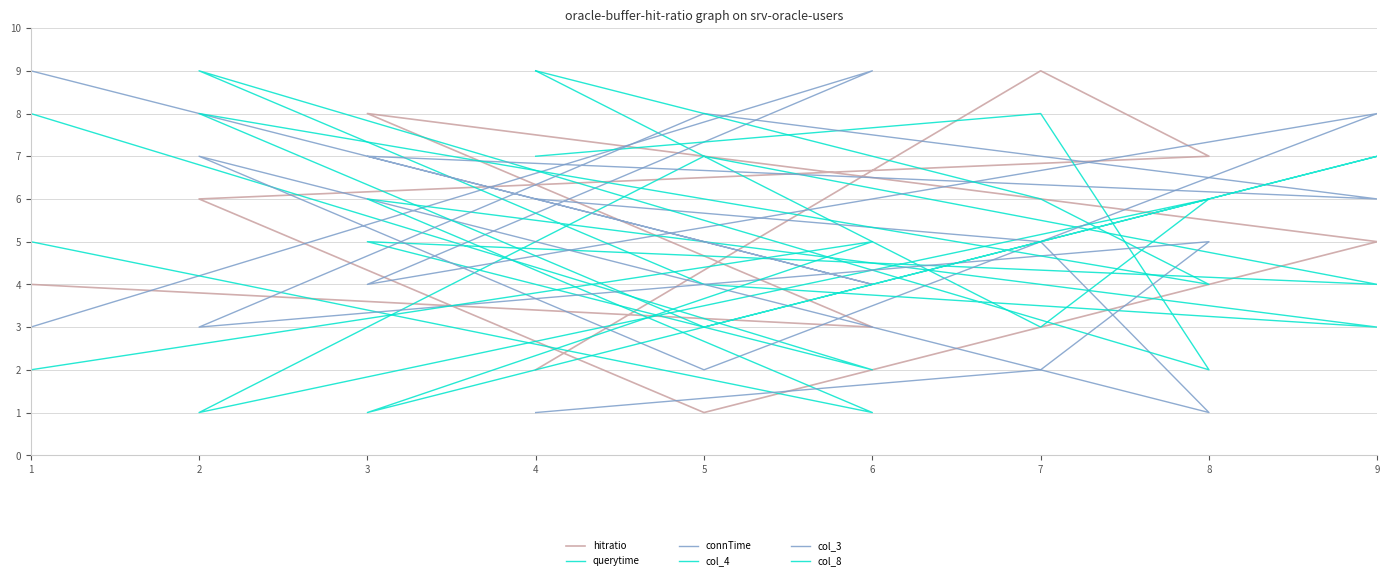

Which series has the largest total across all categories?

hitratio